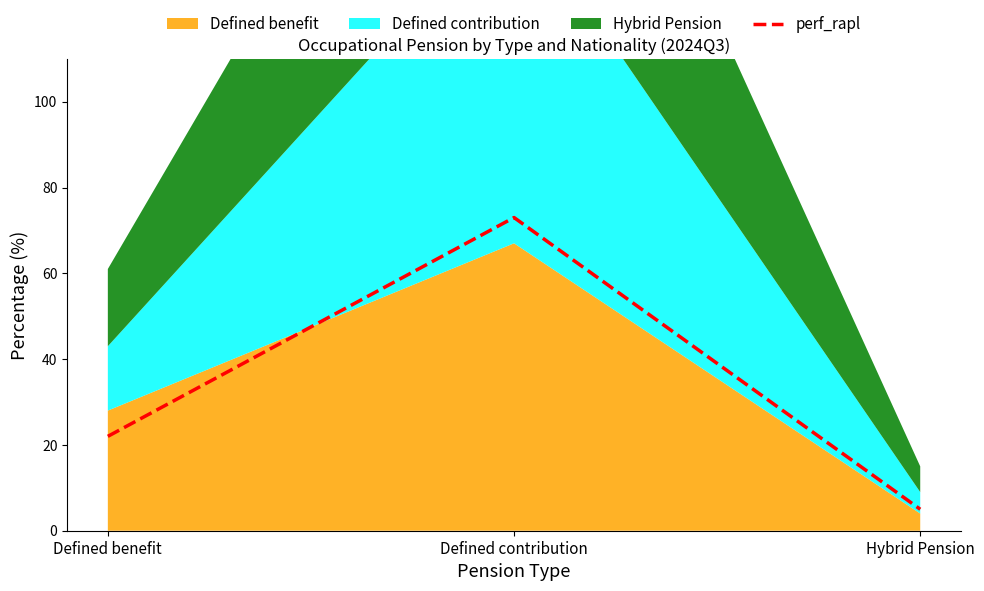

How many values are between 5 and 73?

3